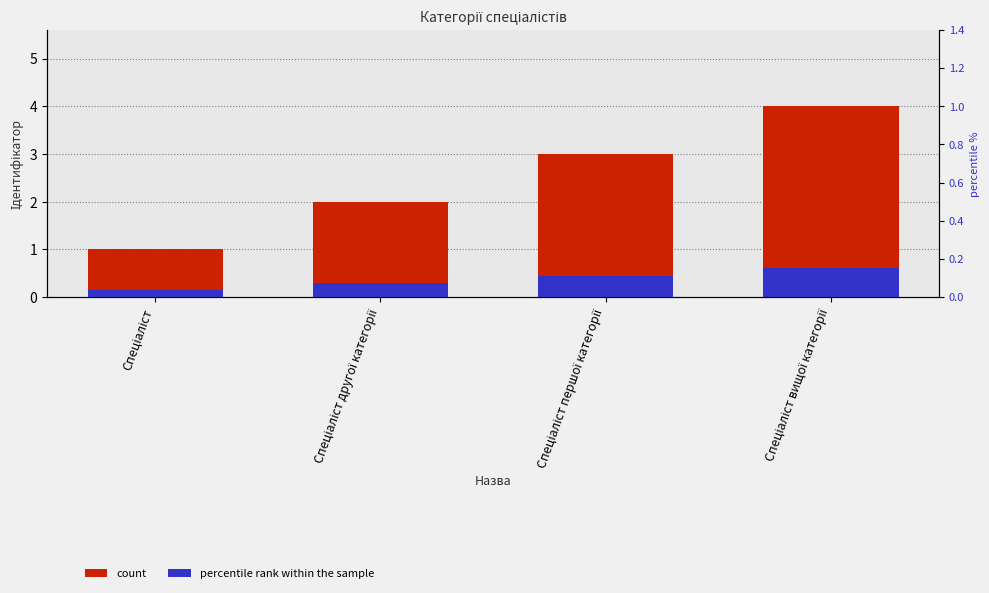

What position from the left is Спеціаліст першої категорії?

3